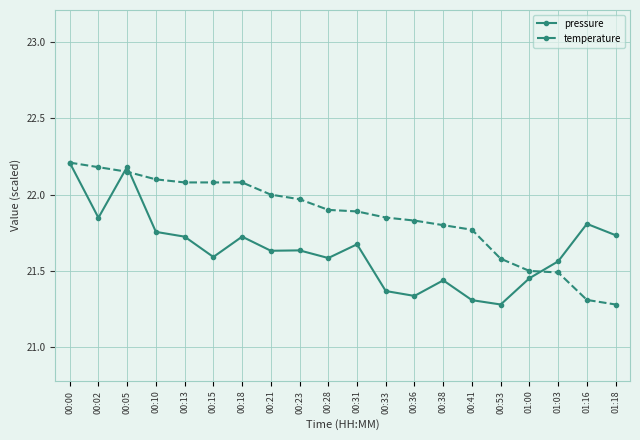

What value does the pressure series have at 00:05?

22.2